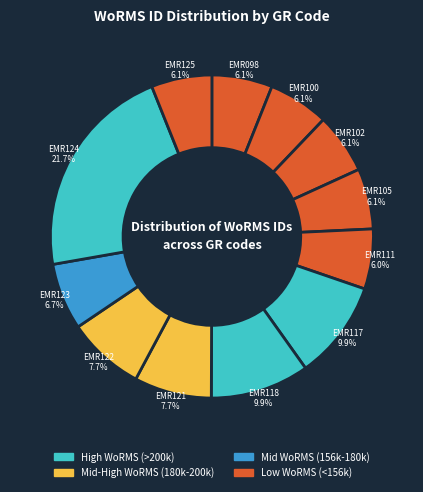

How many slices are in this pie chart?

12